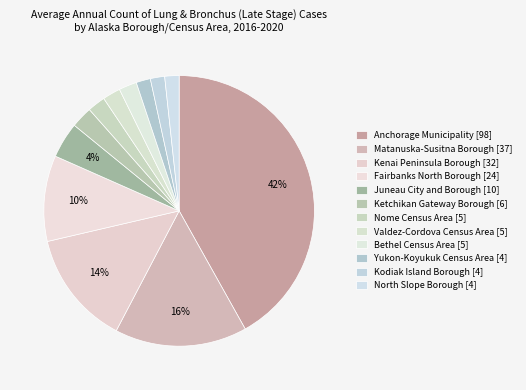

Is Valdez-Cordova Census Area the majority of the pie?

No